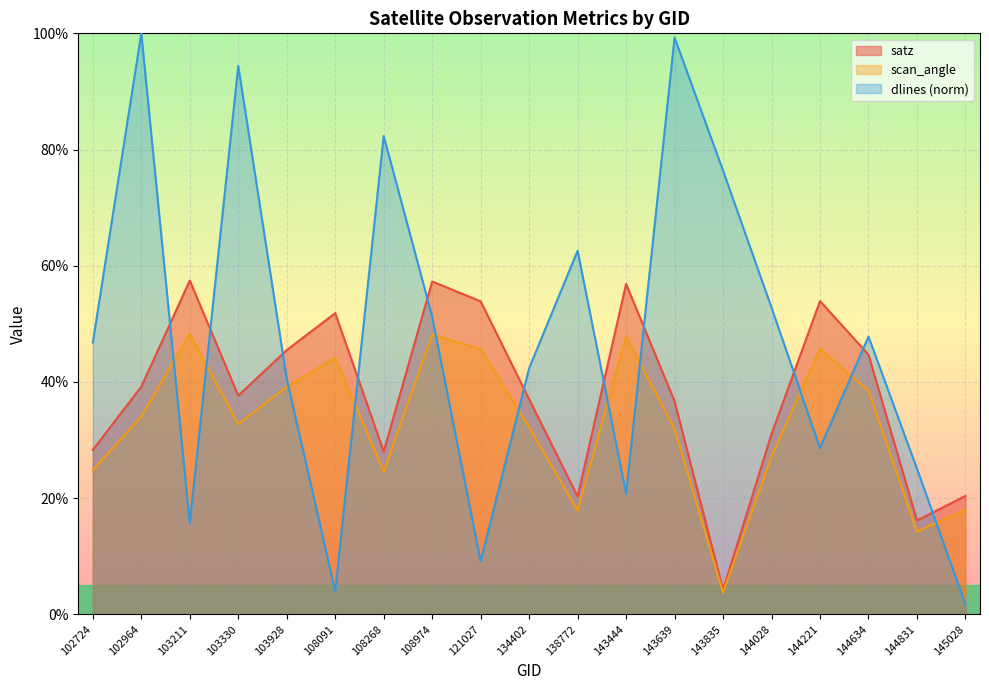

How many intersections are there between dlines and scan_angle?

11